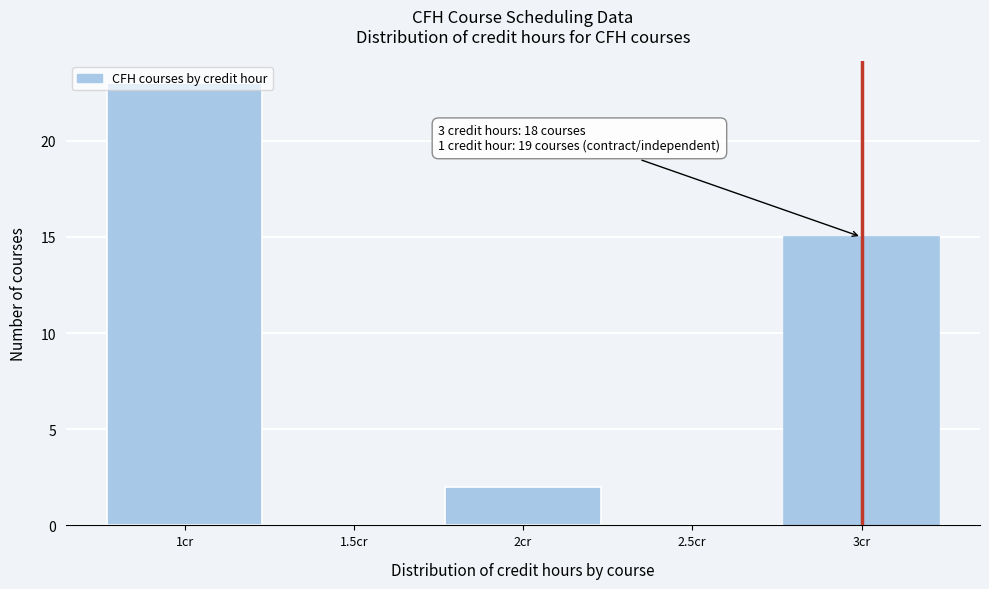

What is the sum of all values?

40